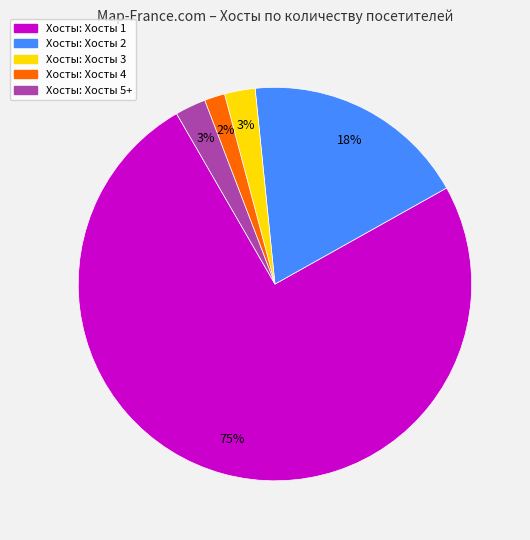

To the nearest percent, what is the average slice percentage?

20%